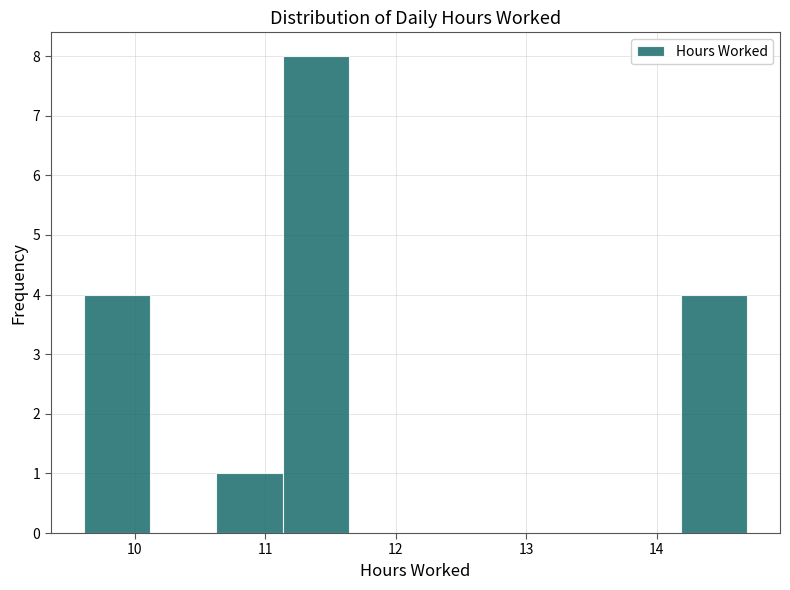

How tall is the bar that spans 11.1 to 11.6 on the x-axis? Neither the bar edges nor the heights are printed on the chart, so give them approximately, as read against the axes.

8